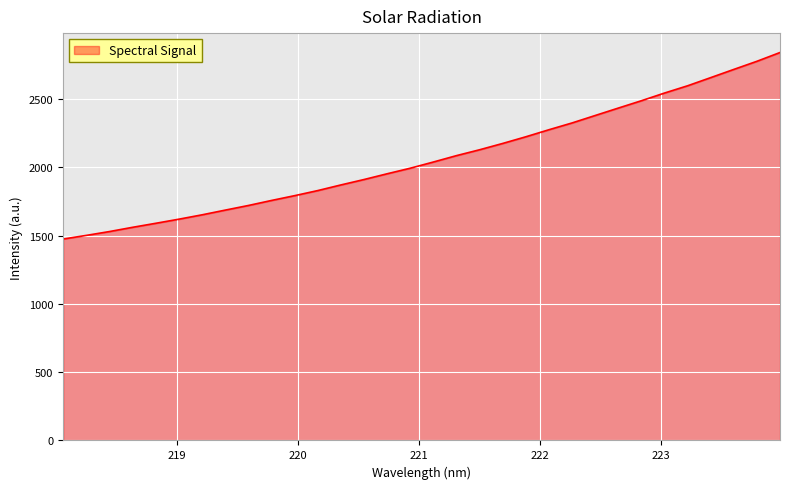

What is the greatest value displayed?

2840.8